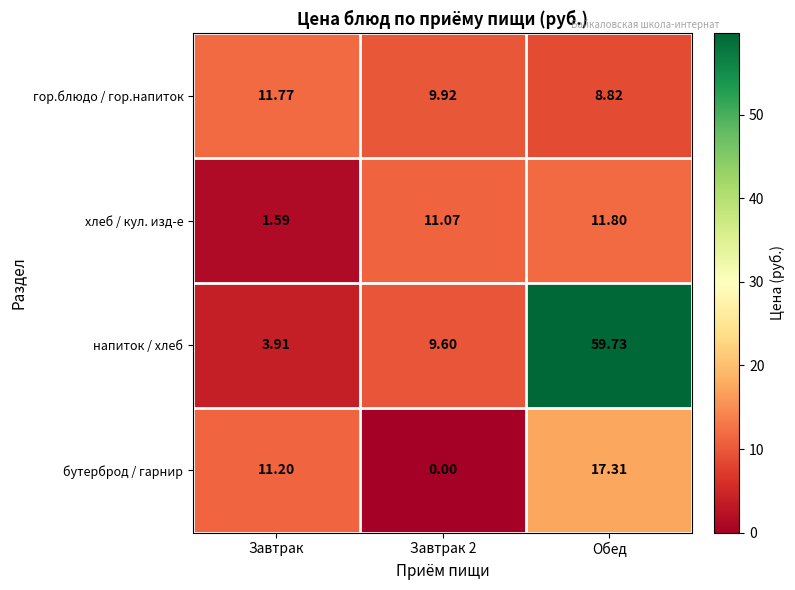

Which series changed the most between Завтрак and Завтрак 2?

бутерброд / гарнир